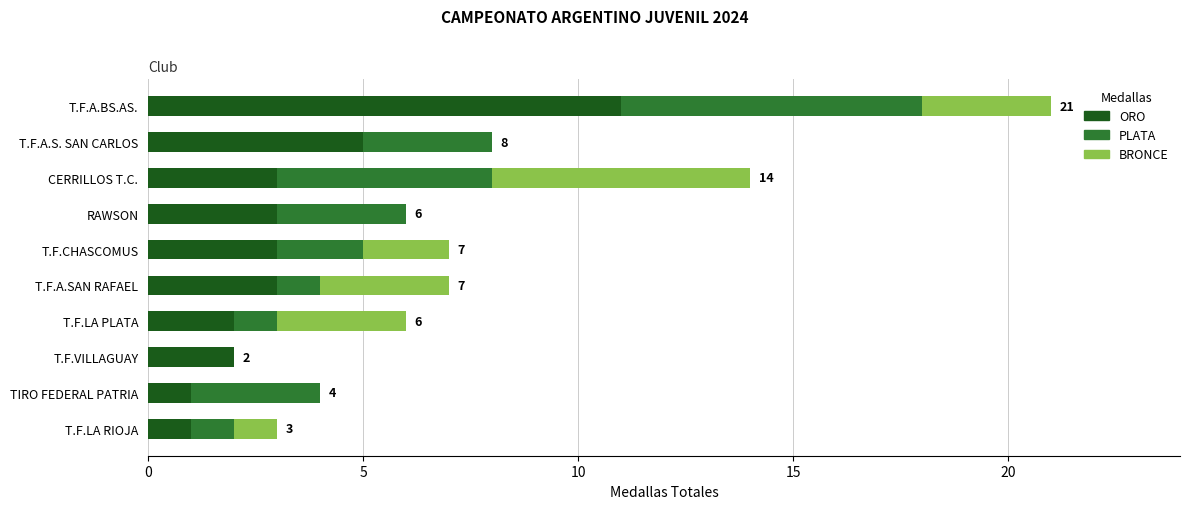

The ORO series shows 3 at RAWSON. True or false?

True